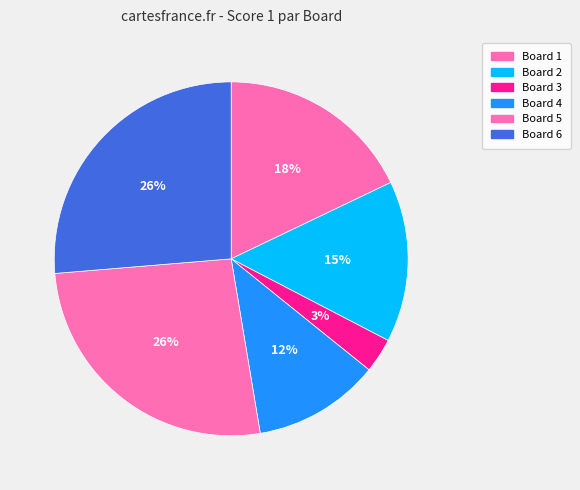

Is it true that Board 5 is 36% of the pie?

False